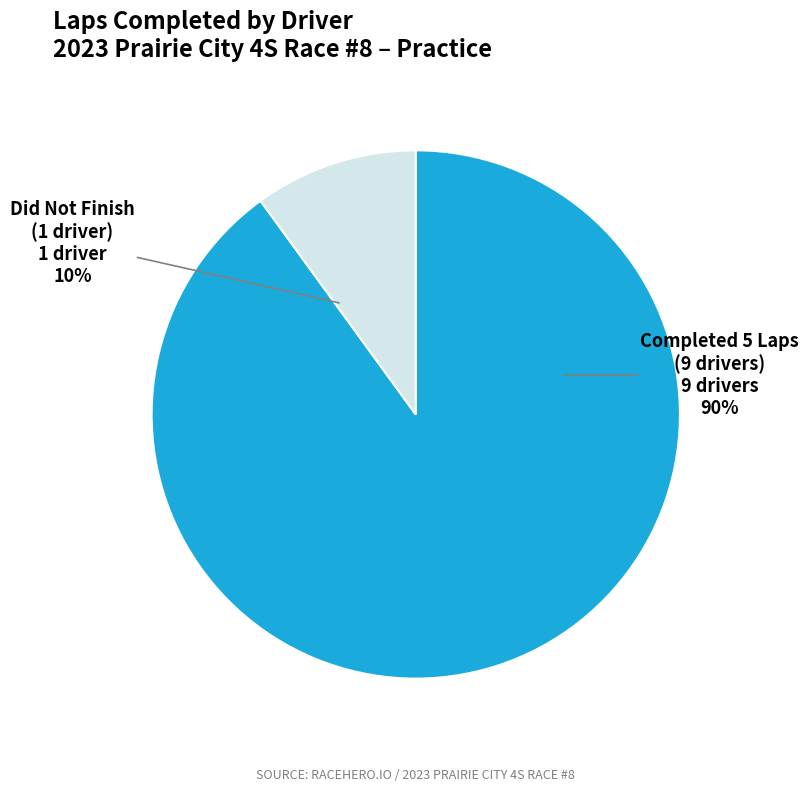

How many slices are in this pie chart?

2